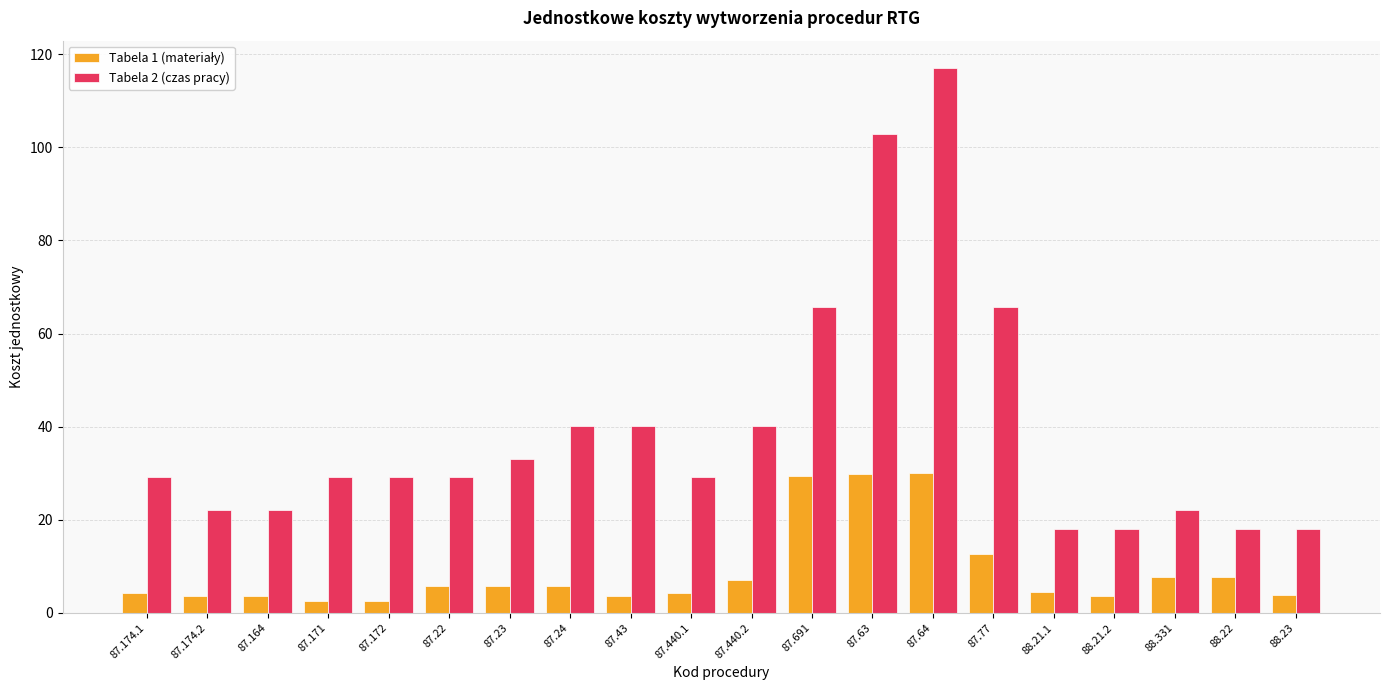

What is the spread (max minus min) of values at 88.23?

14.2